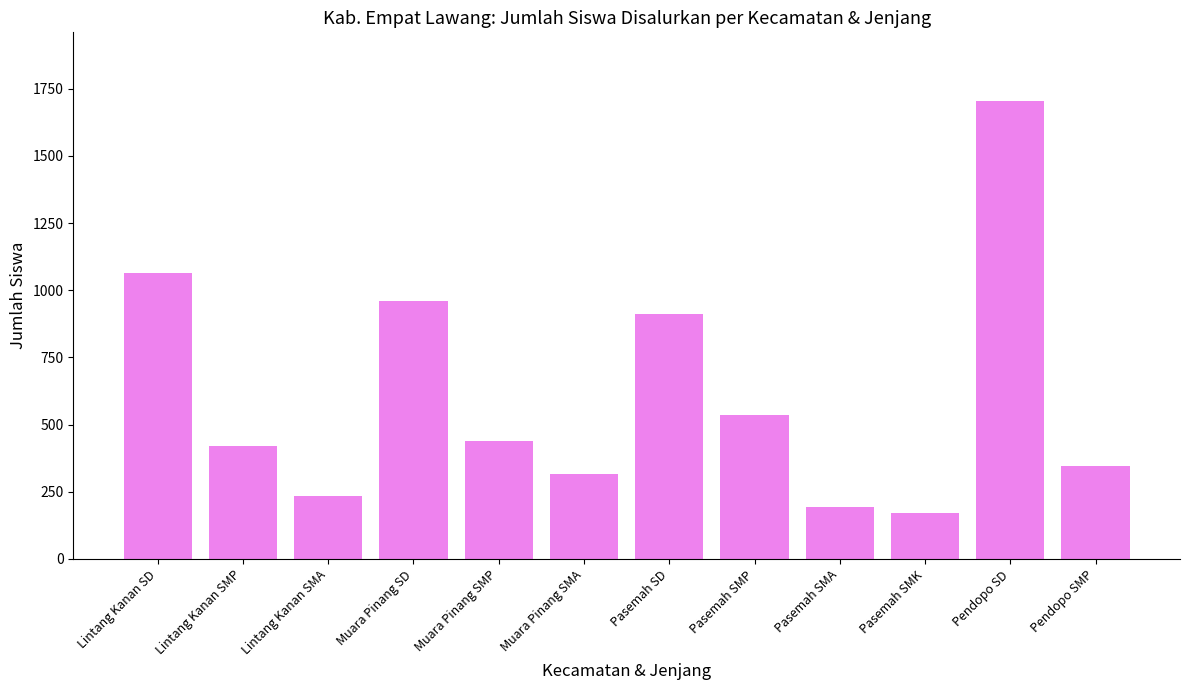

What is the change in value from Muara Pinang SD to Pasemah SMP?

-425